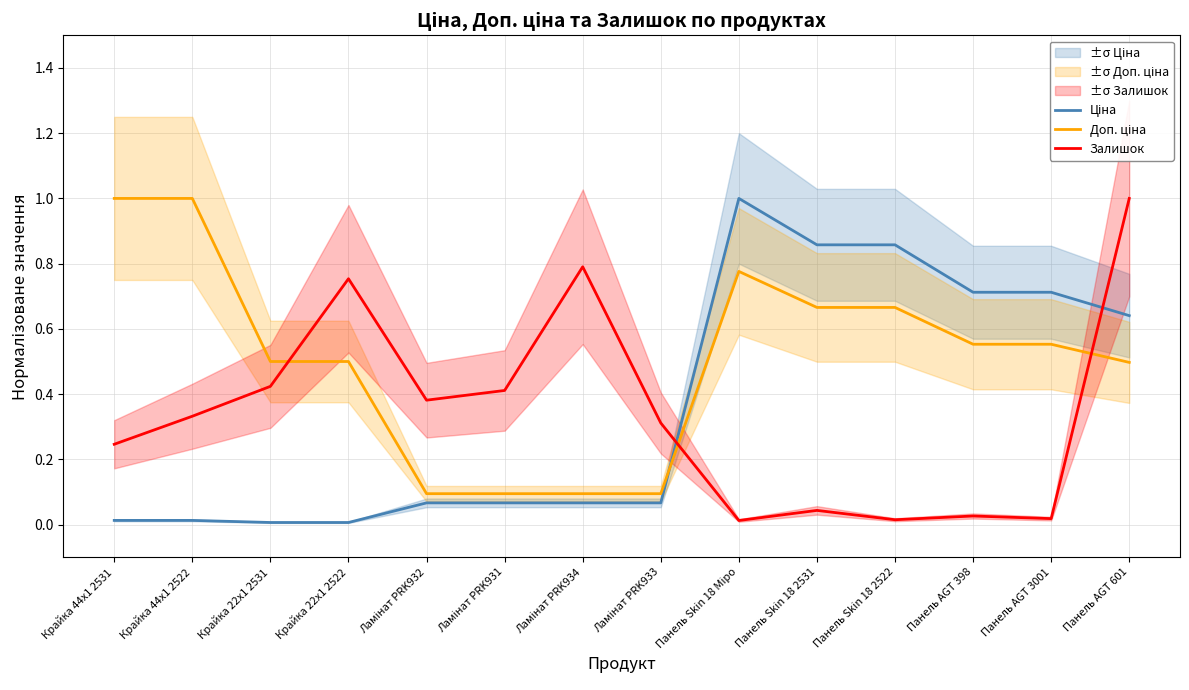

What are all the series names shown in the legend?

Ціна, Доп. ціна, Залишок